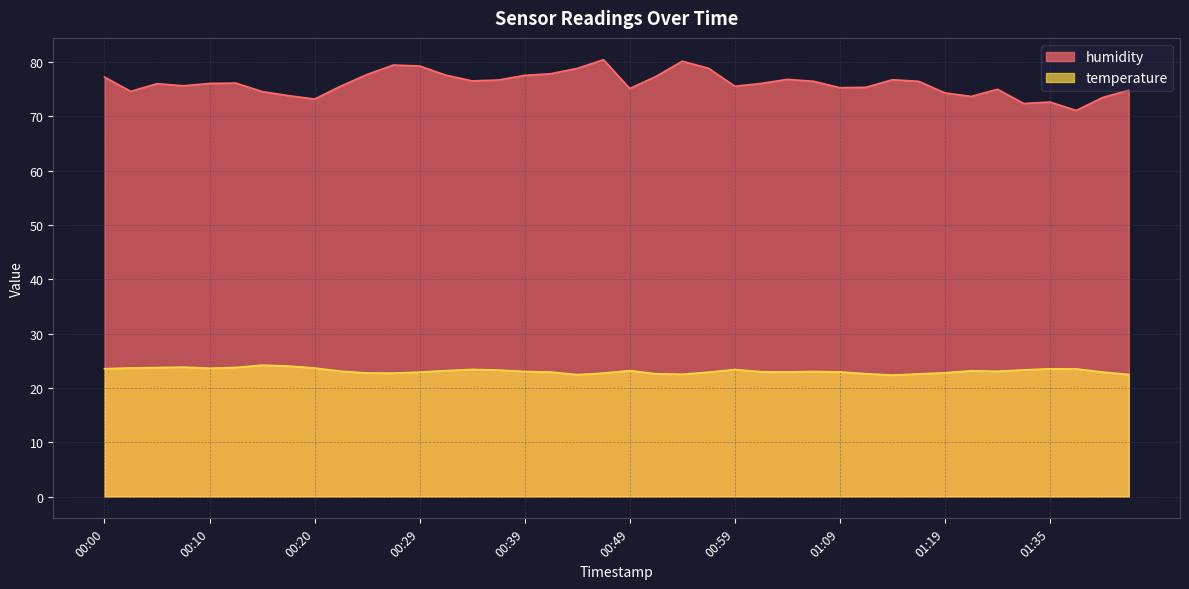

What is the sum of the humidity values at 00:32 and 00:05?

153.6